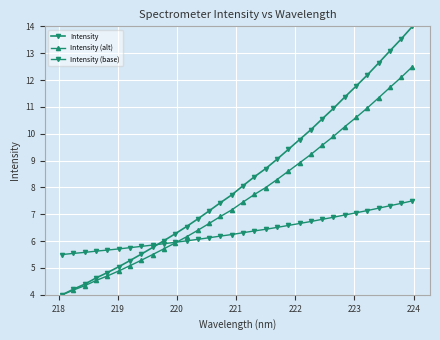

How many series are shown in this chart?

3